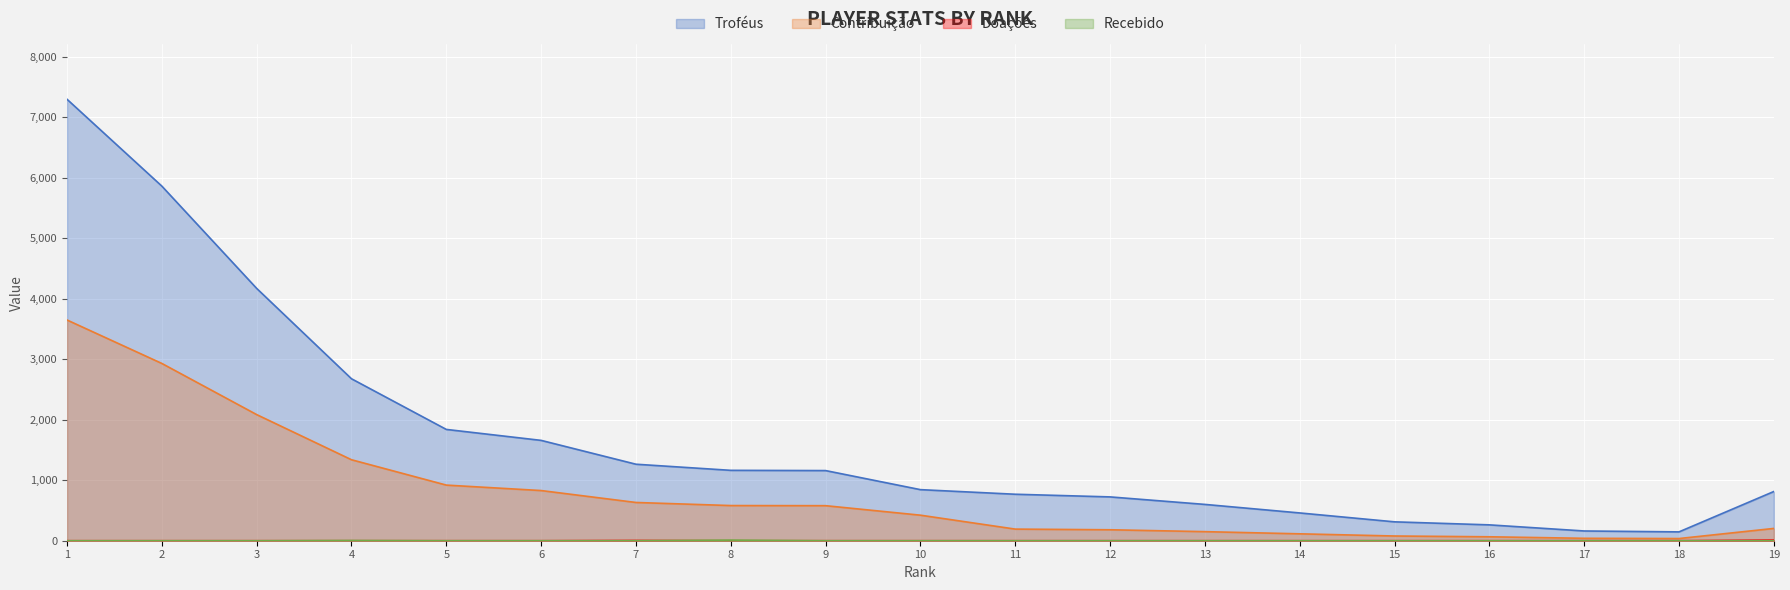

How many lines are shown in the chart?

4